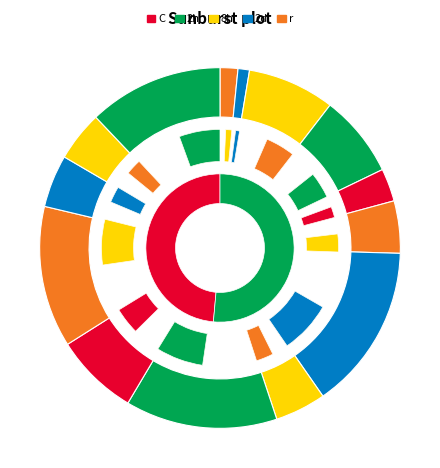

Does any single category account for the majority?

No